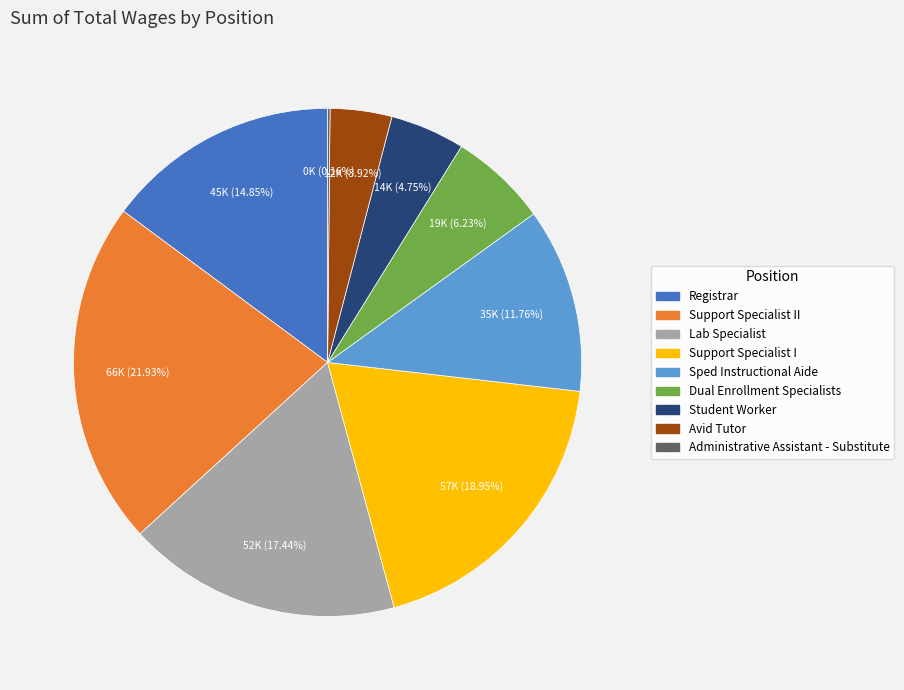

Is there any slice that represents more than half of the pie?

No